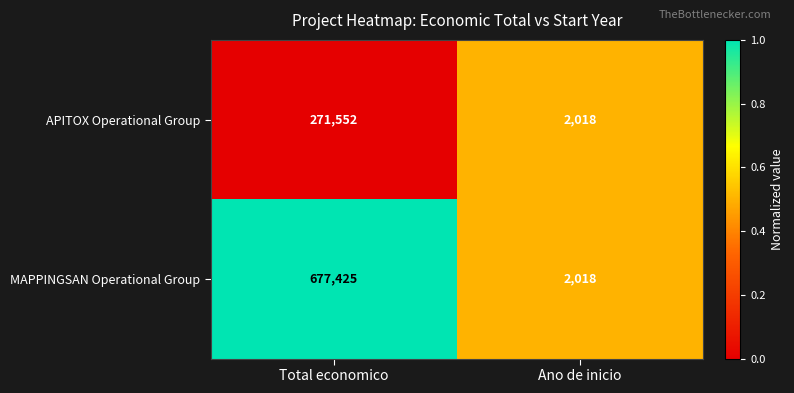

What is the spread (max minus min) of values at Total economico?

405873